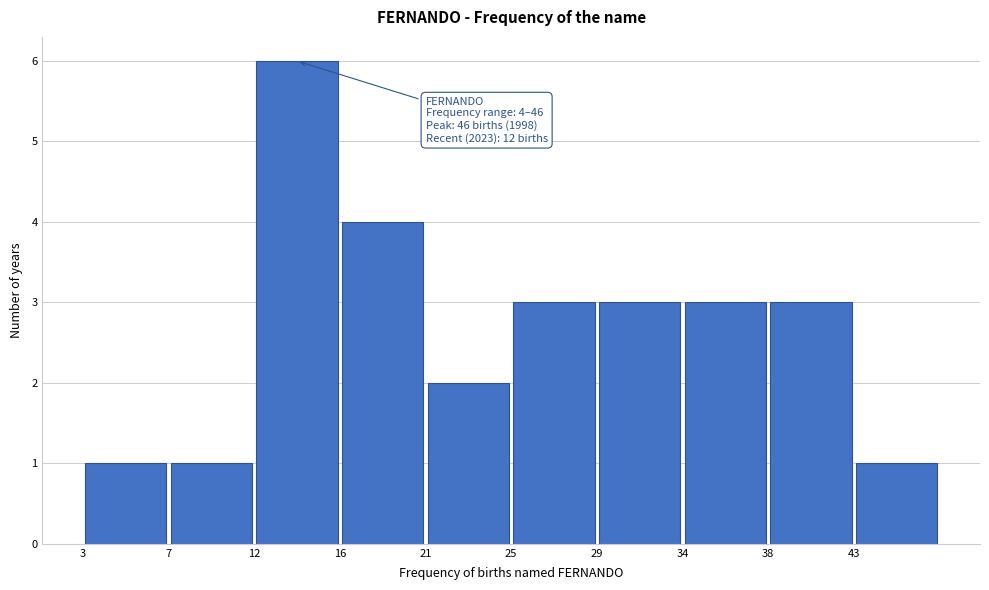

Over which range of the x-axis is the bar tallest?

11.8 to 16.2